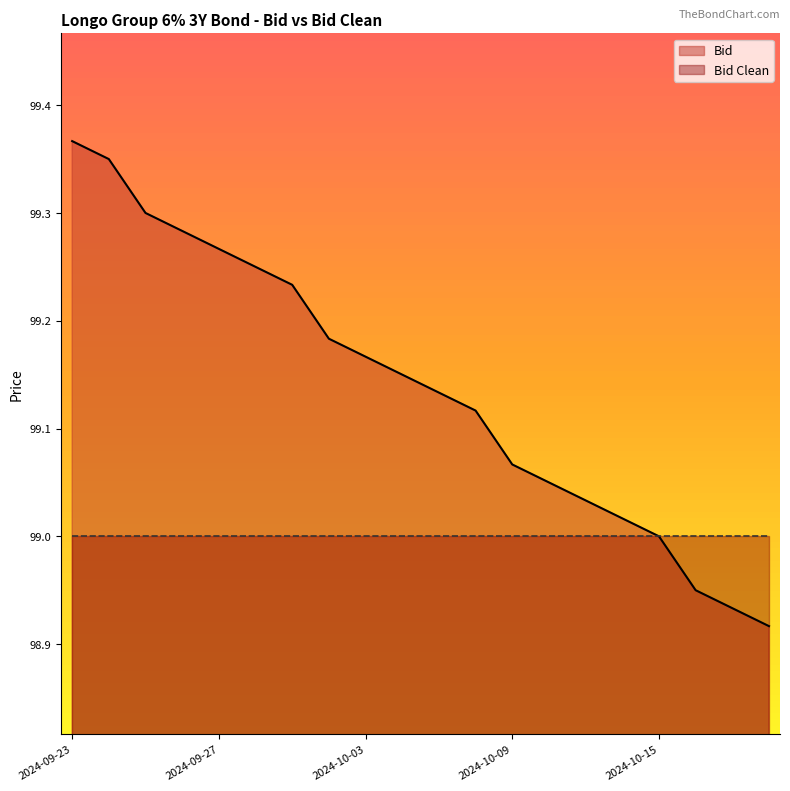

How many series are shown in this chart?

2